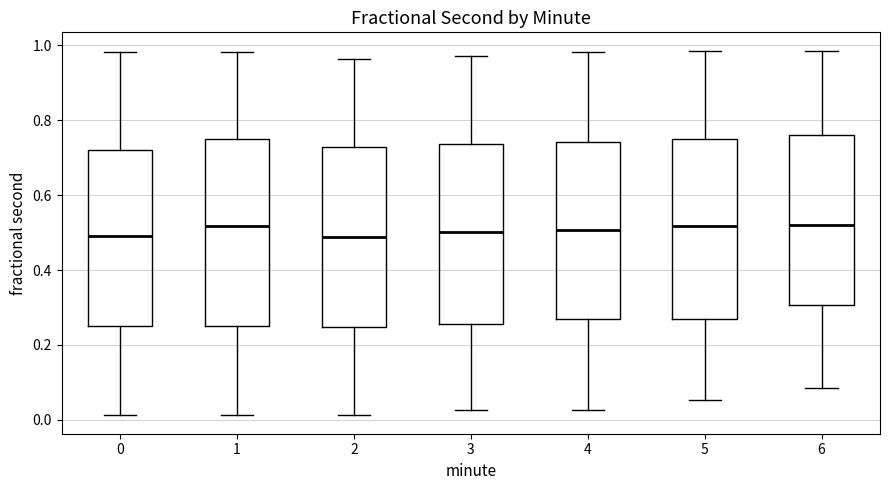

Where does the upper whisker of the box at x = 2 end on the y-axis? The values are not printed on the chart, so give them approximately, as read against the axis.

0.96